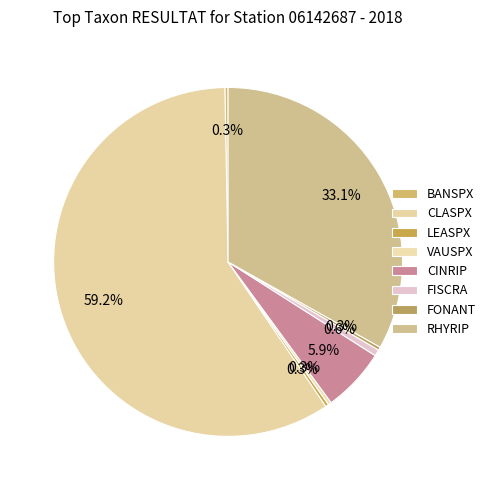

Count the number of slices in the pie.

8